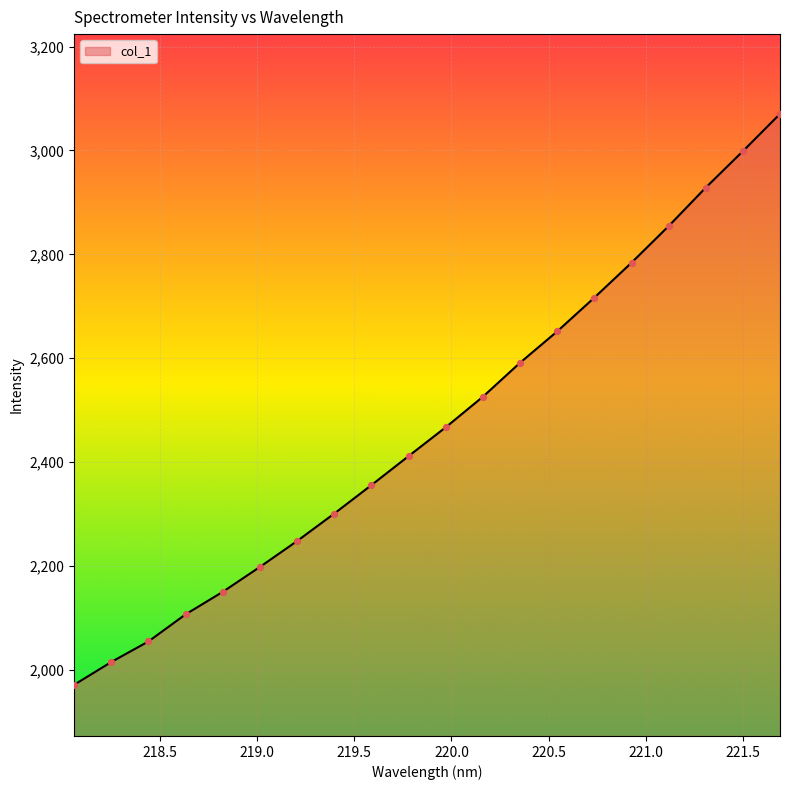

What is the difference between the maximum and minimum values?

1098.8